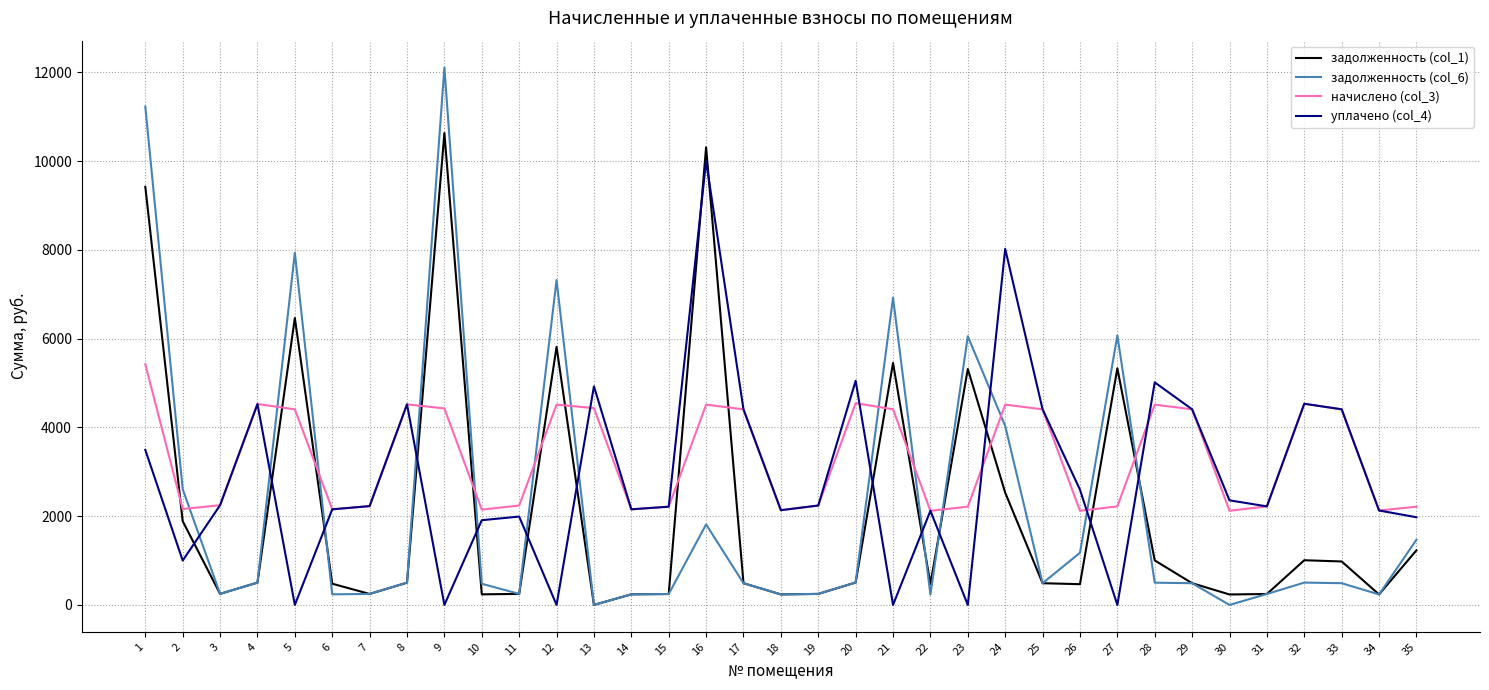

What is the greatest value displayed?

12107.4